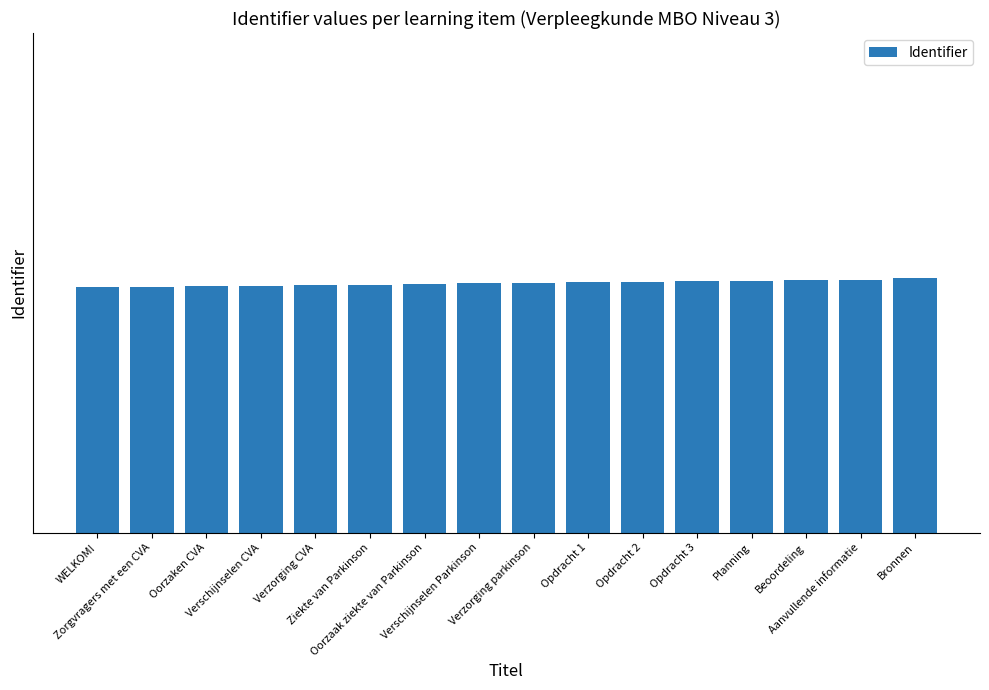

List the labels in order of value, smallest first.

WELKOM!, Zorgvragers met een CVA, Oorzaken CVA, Verschijnselen CVA, Verzorging CVA, Ziekte van Parkinson, Oorzaak ziekte van Parkinson, Verschijnselen Parkinson, Verzorging parkinson, Opdracht 1, Opdracht 2, Opdracht 3, Planning, Beoordeling, Aanvullende informatie, Bronnen